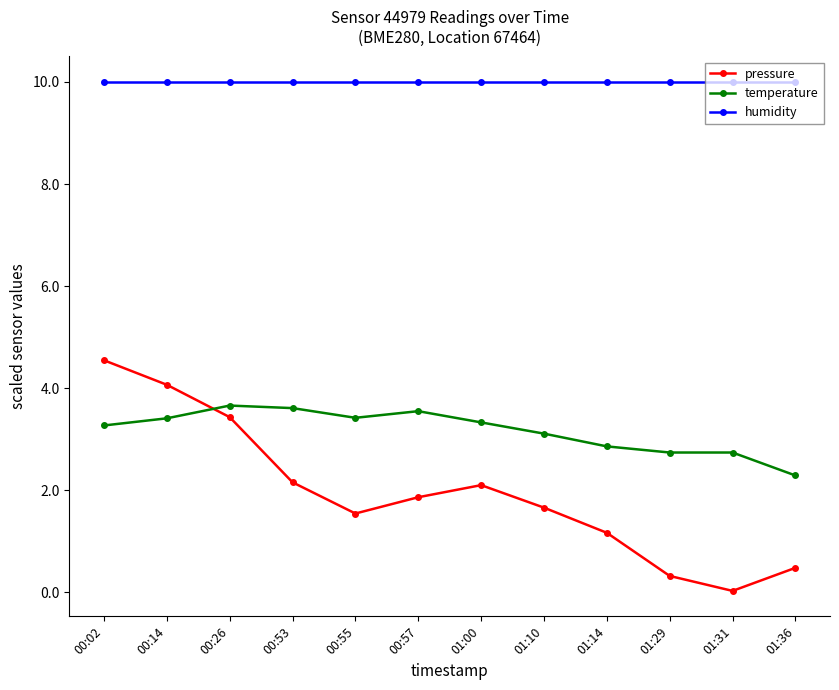

Which series has the largest range (max minus min)?

pressure